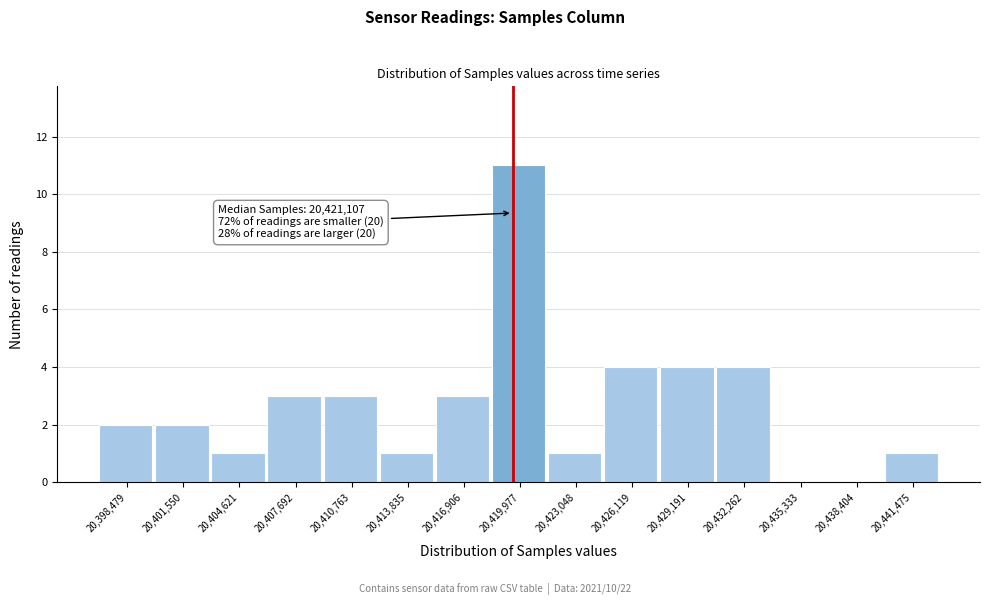

Reading left to right, list all the values displayed in this chart.

20,398,479=2	20,401,550=2	20,404,621=1	20,407,692=3	20,410,763=3	20,413,835=1	20,416,906=3	20,419,977=11	20,423,048=1	20,426,119=4	20,429,191=4	20,432,262=4	20,435,333=0	20,438,404=0	20,441,475=1